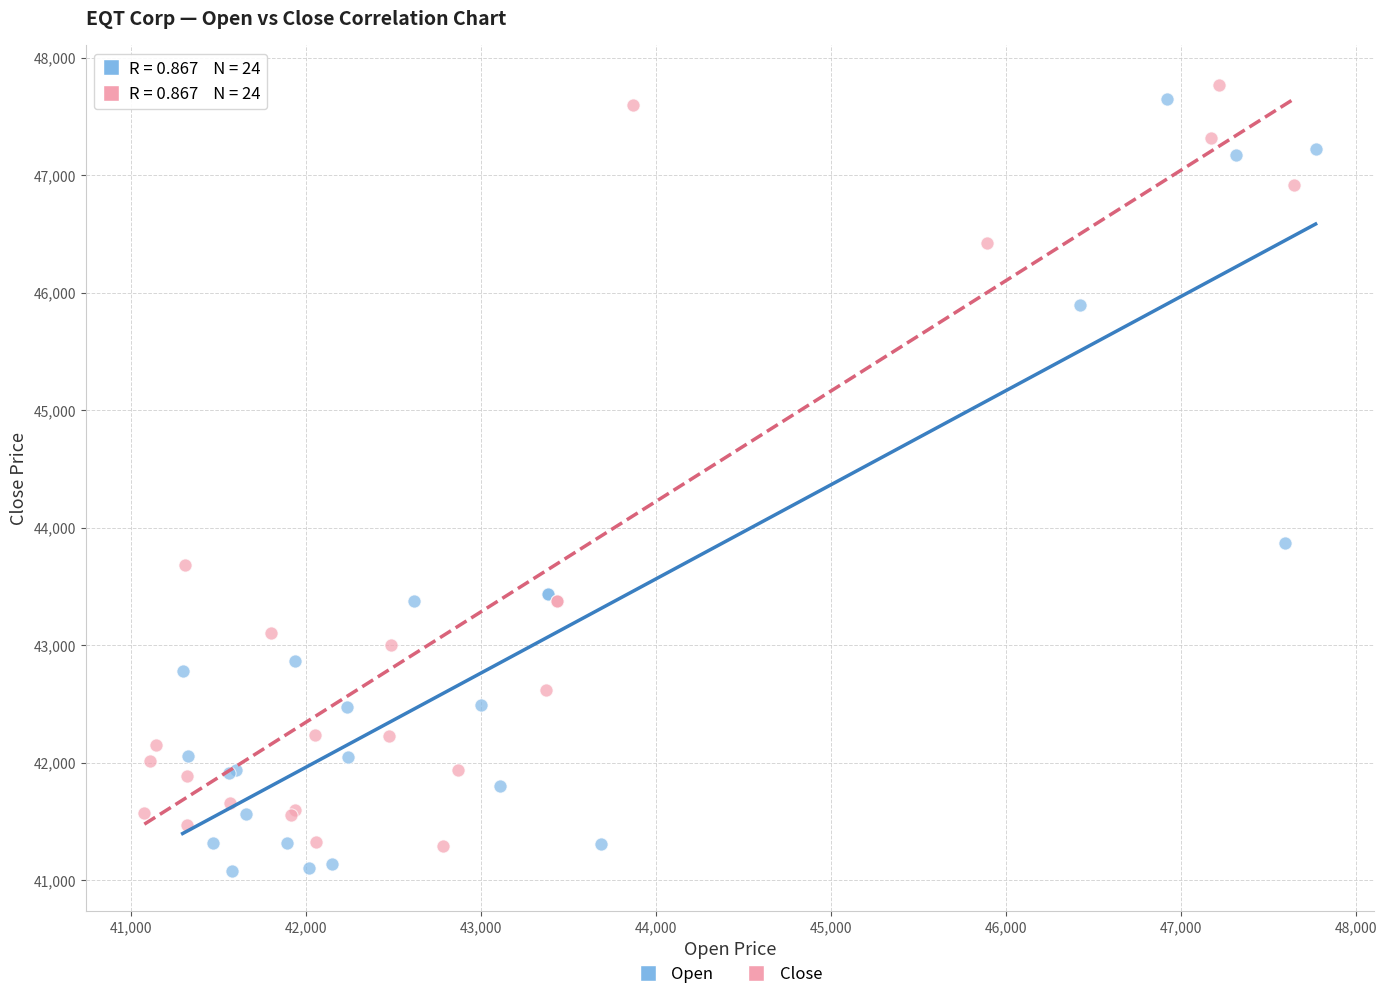

What are all the series names shown in the legend?

Open, Close